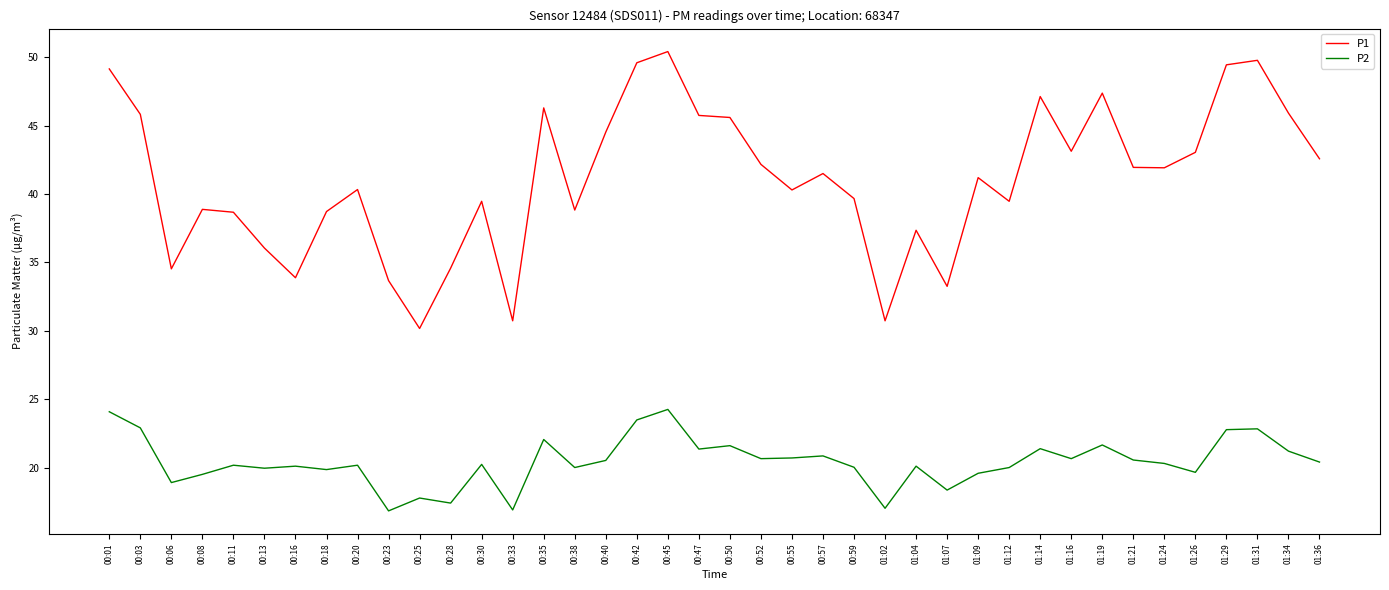

What is the difference between the maximum and minimum values in the P2 series?

7.4